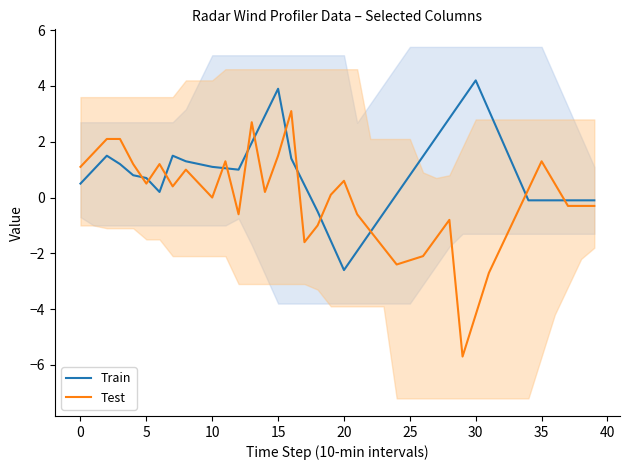

Is it true that Train equals -0.2 at 35?

False